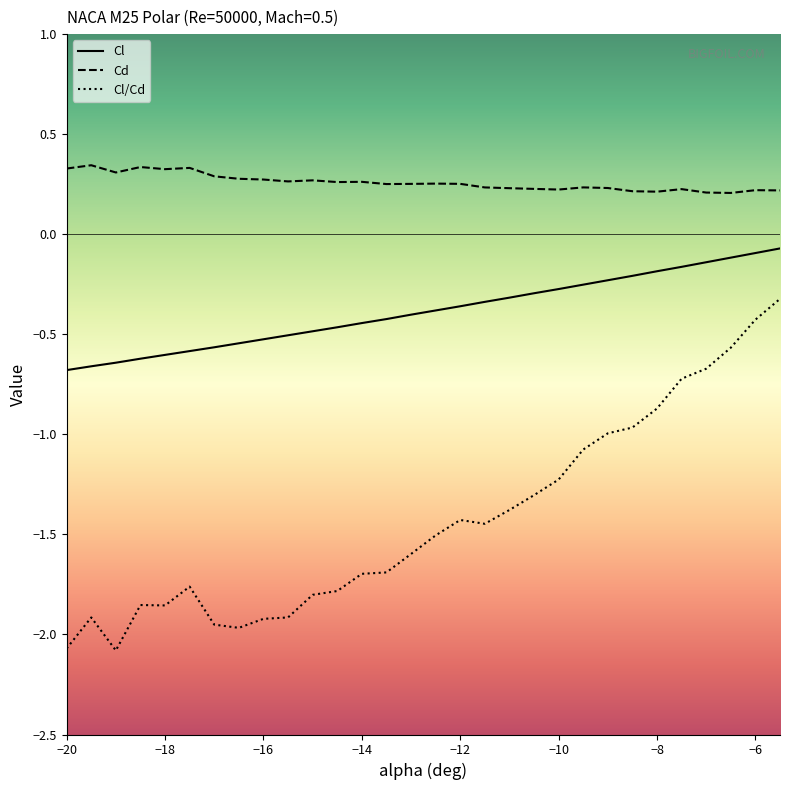

True or false: Cd and Cl intersect in this chart.

False